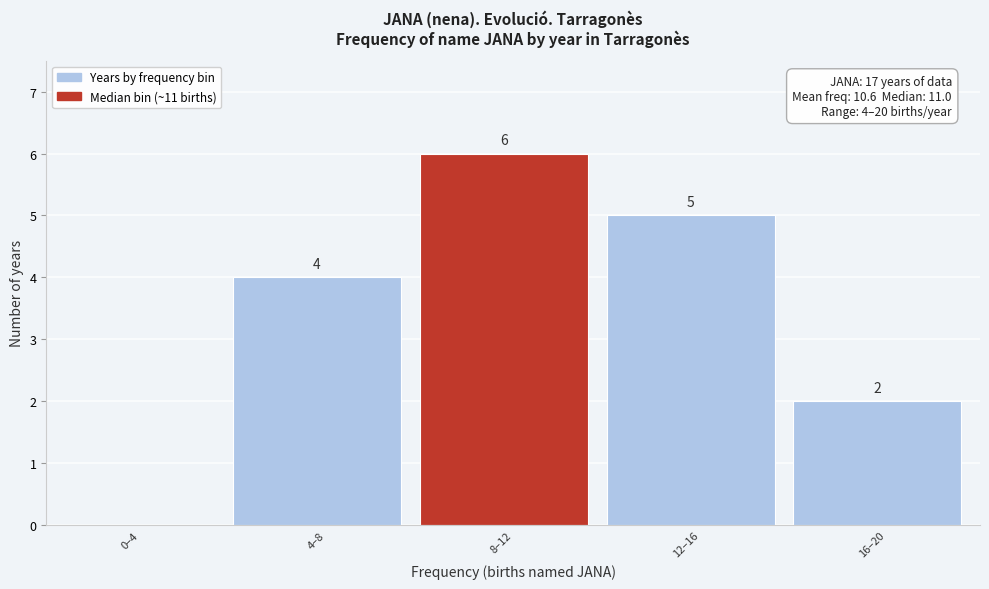

Reading left to right, transcribe all the data shown in this chart.

0–4=0	4–8=4	8–12=6	12–16=5	16–20=2